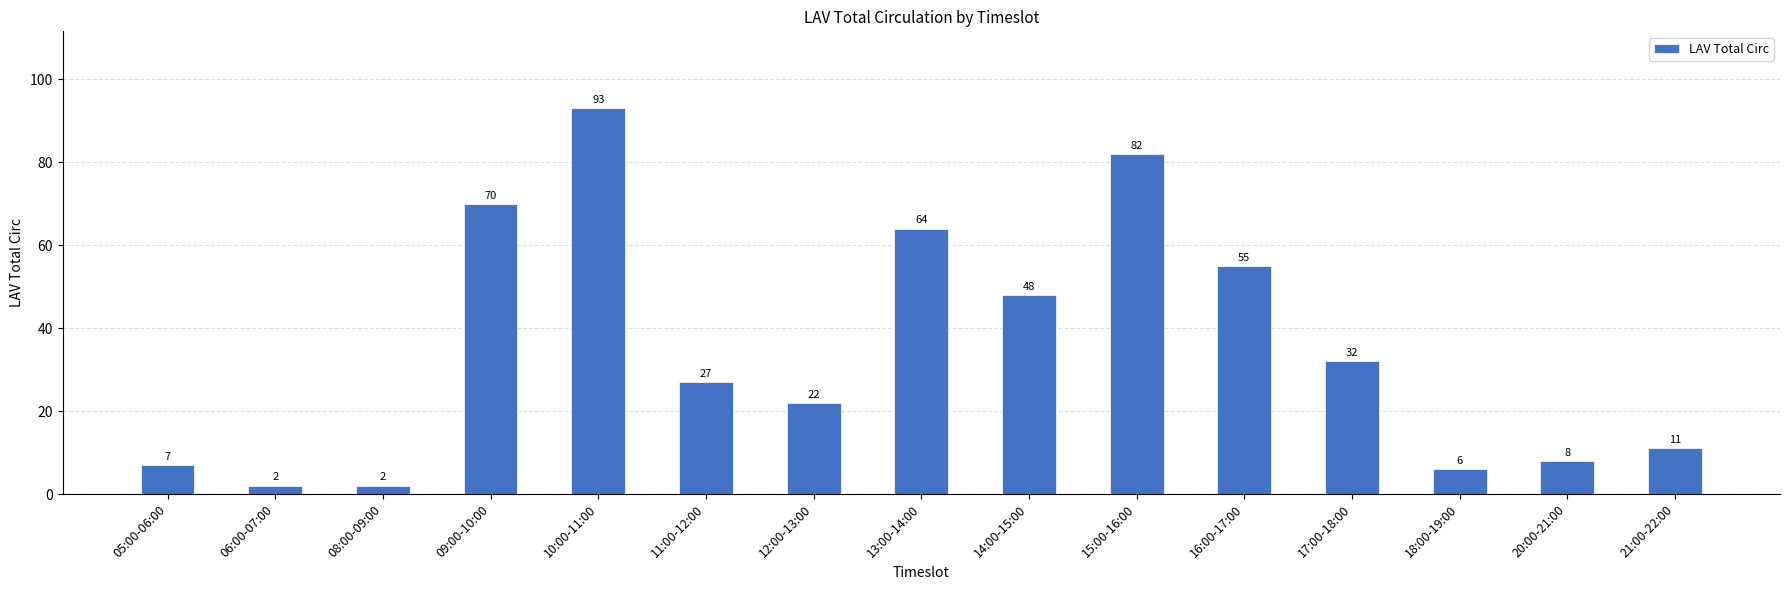

At which label is the value closest to 47?

14:00-15:00